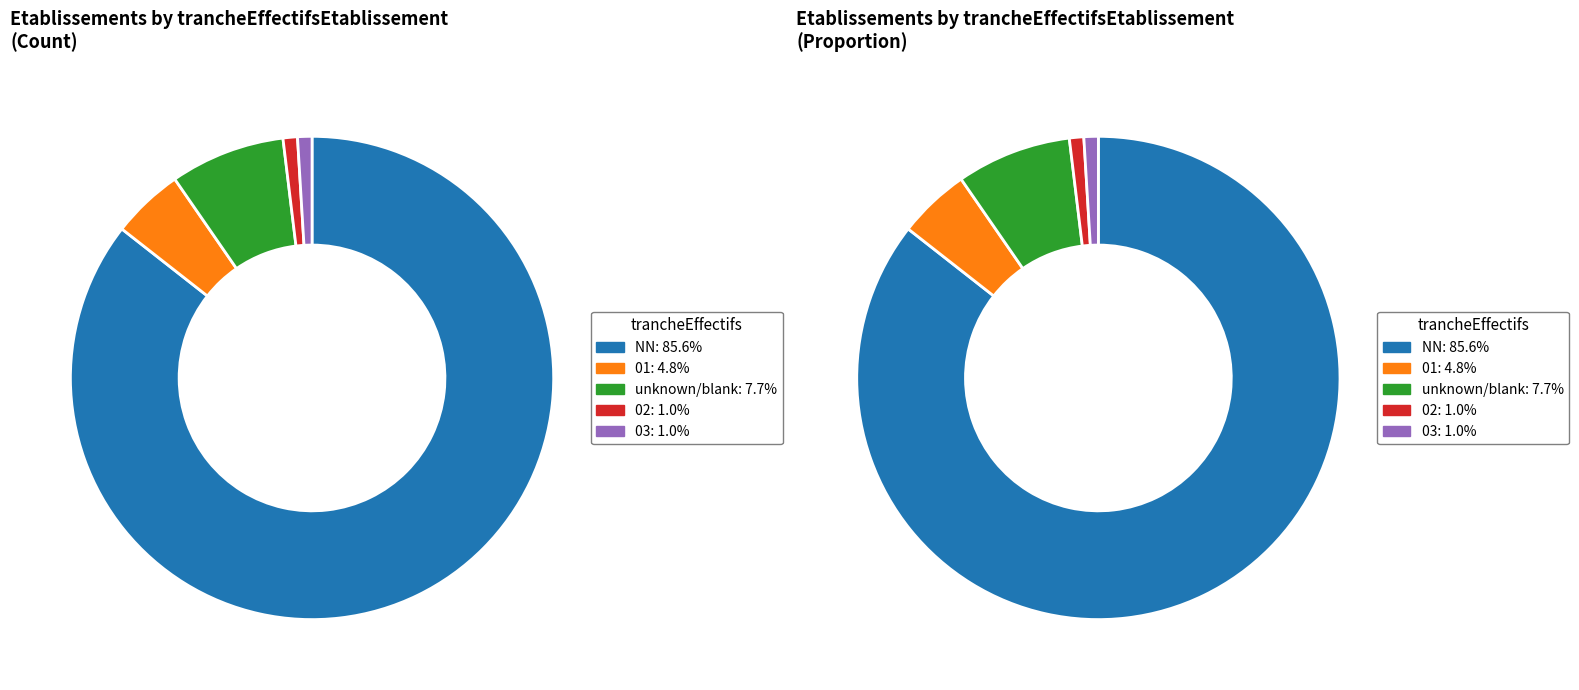

Between 02 and 01, which is larger?

01